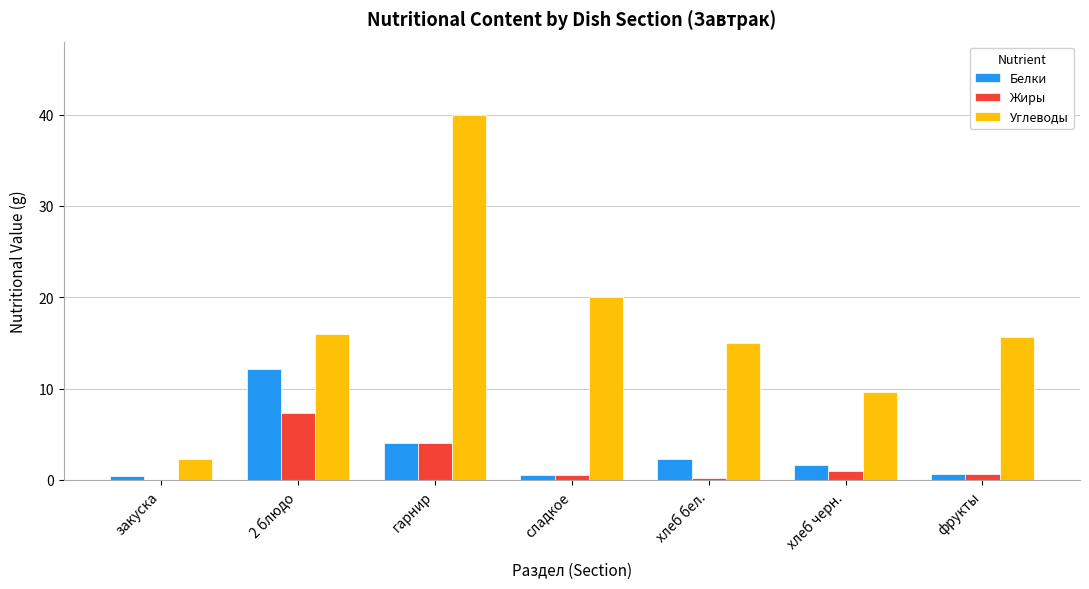

What is the sum of all Белки values?

21.6